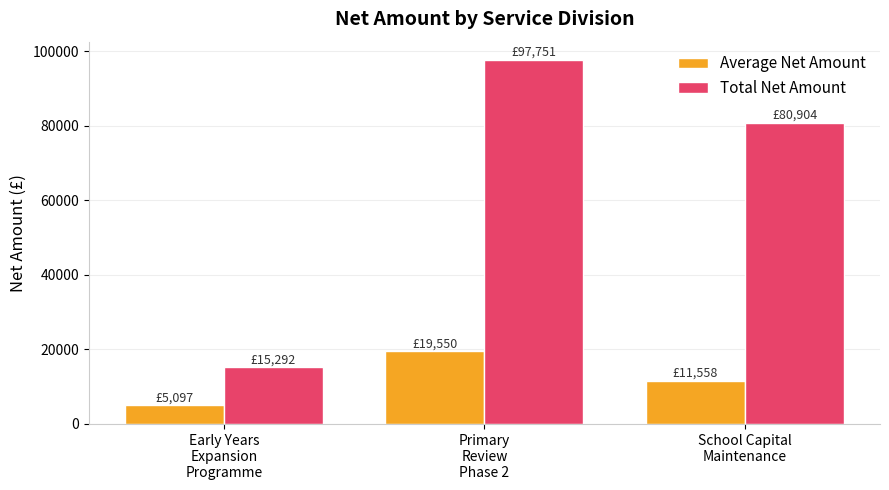

Which series has the largest total across all categories?

Total Net Amount